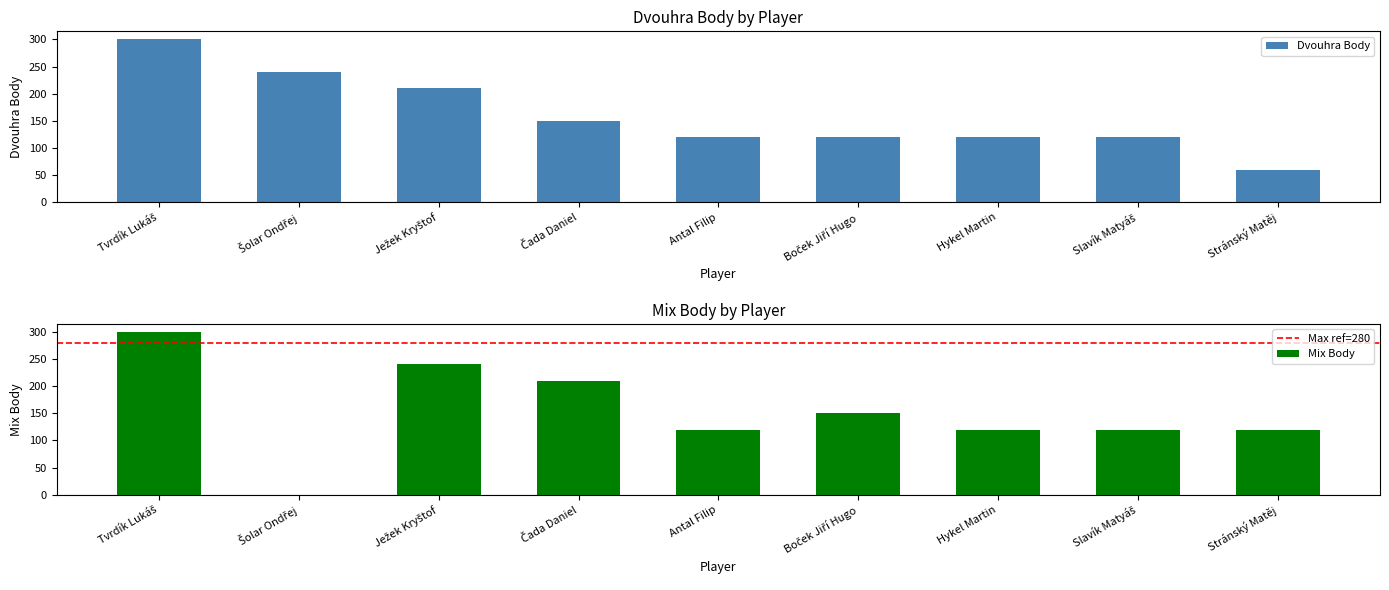

What is the label of the 3rd bar from the left?

Ježek Kryštof